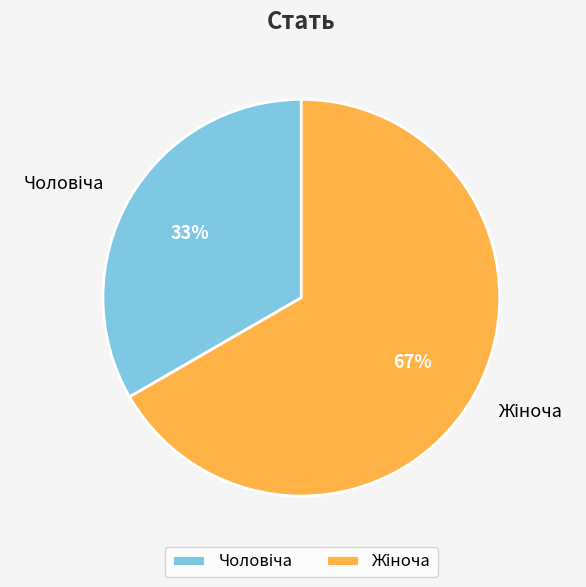

Count the number of slices in the pie.

2